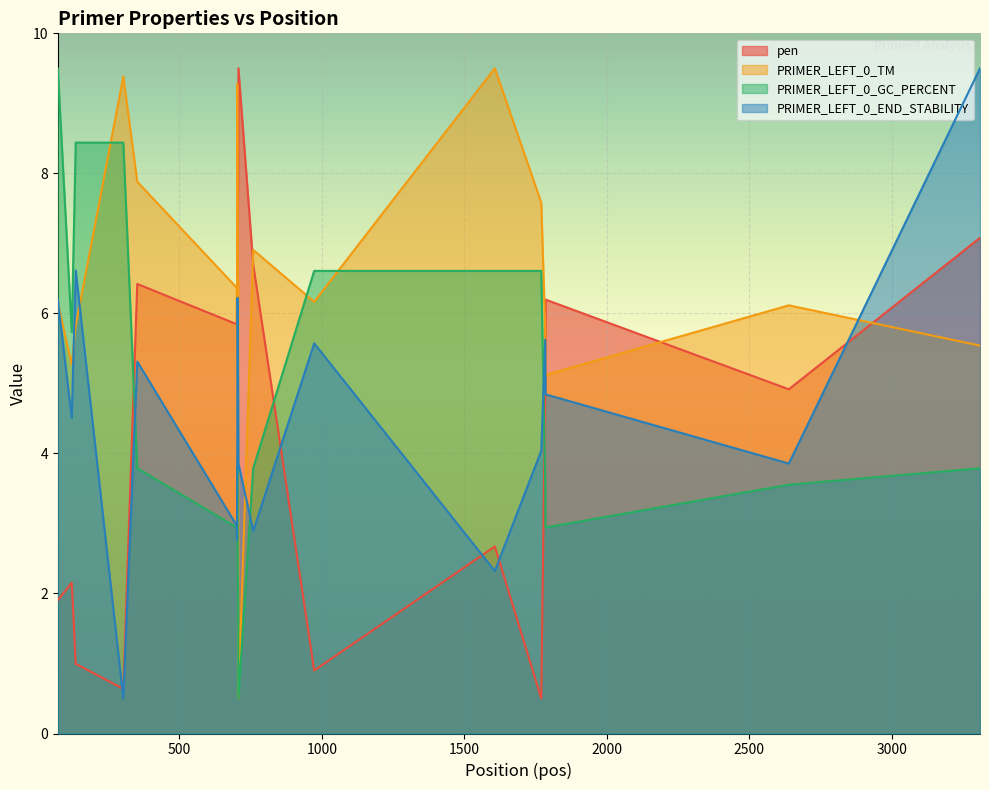

Count the number of data series in this chart.

4